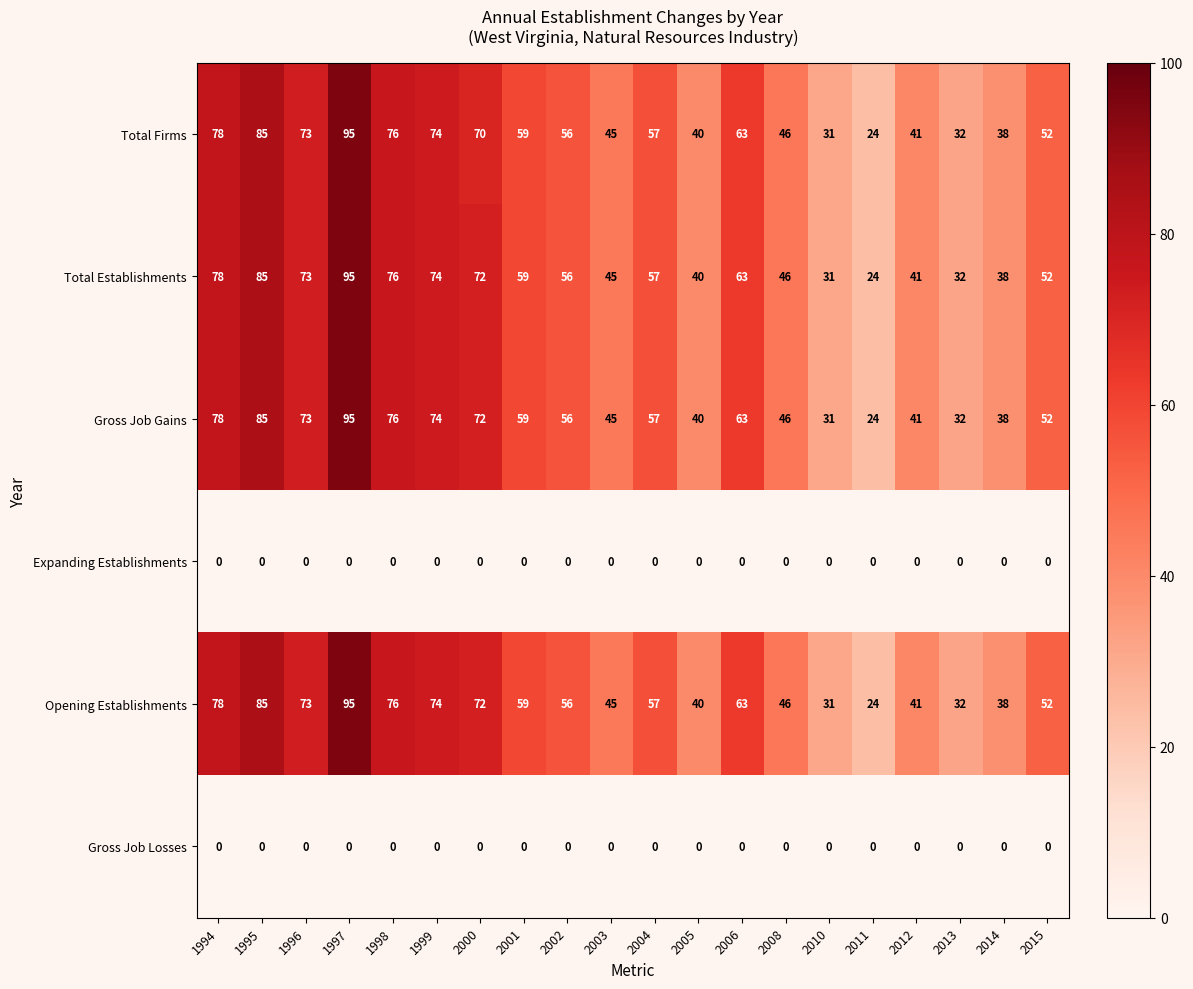

What is the total value across all series at 2011?

96